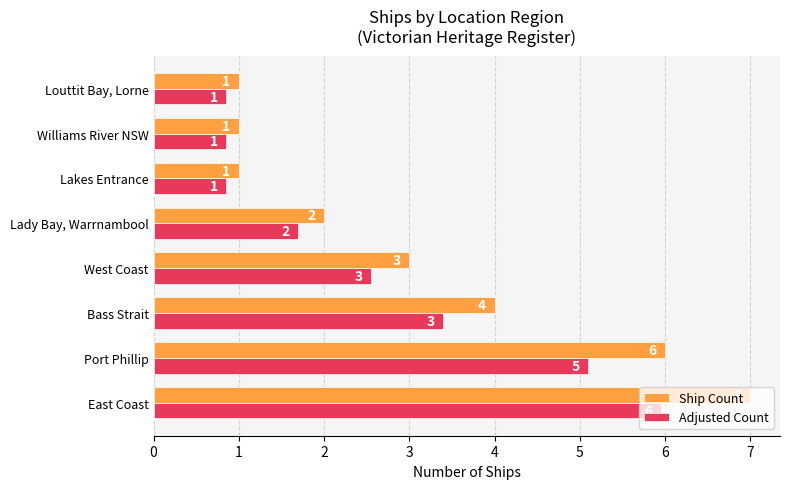

The Adjusted Count series shows 6.0 at East Coast. True or false?

True